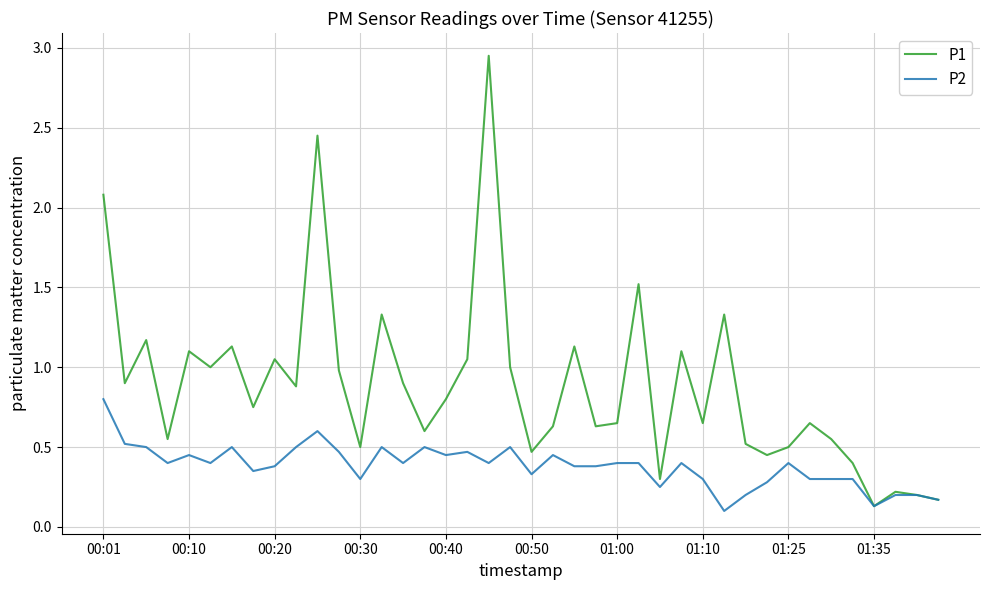

True or false: P1 has more than 1 points higher than both neighbors.

True